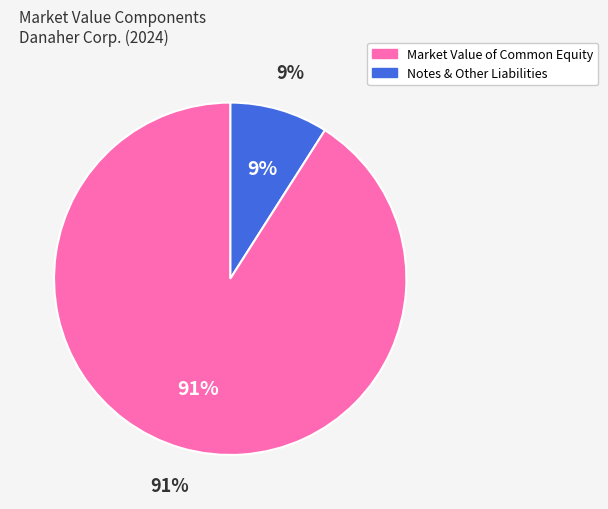

What is the largest slice in the pie chart?

Market value of common equity